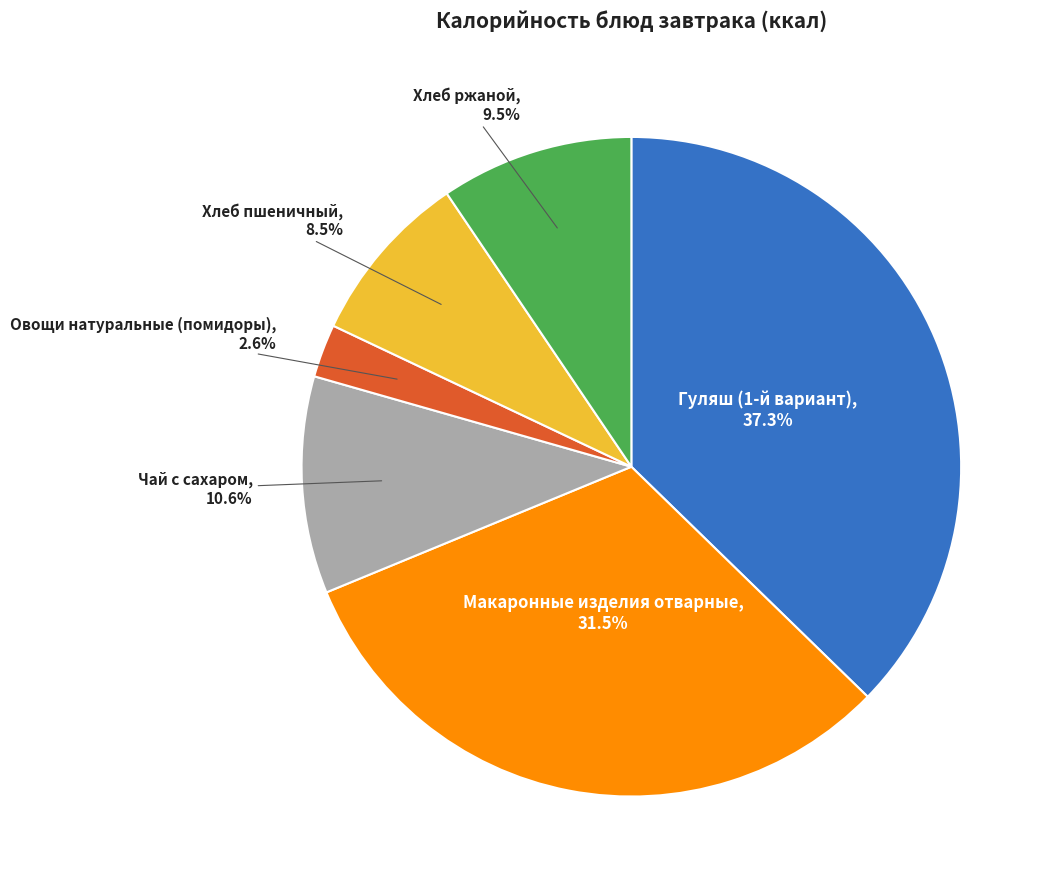

Does Макаронные изделия отварные account for over 50% of the chart?

No